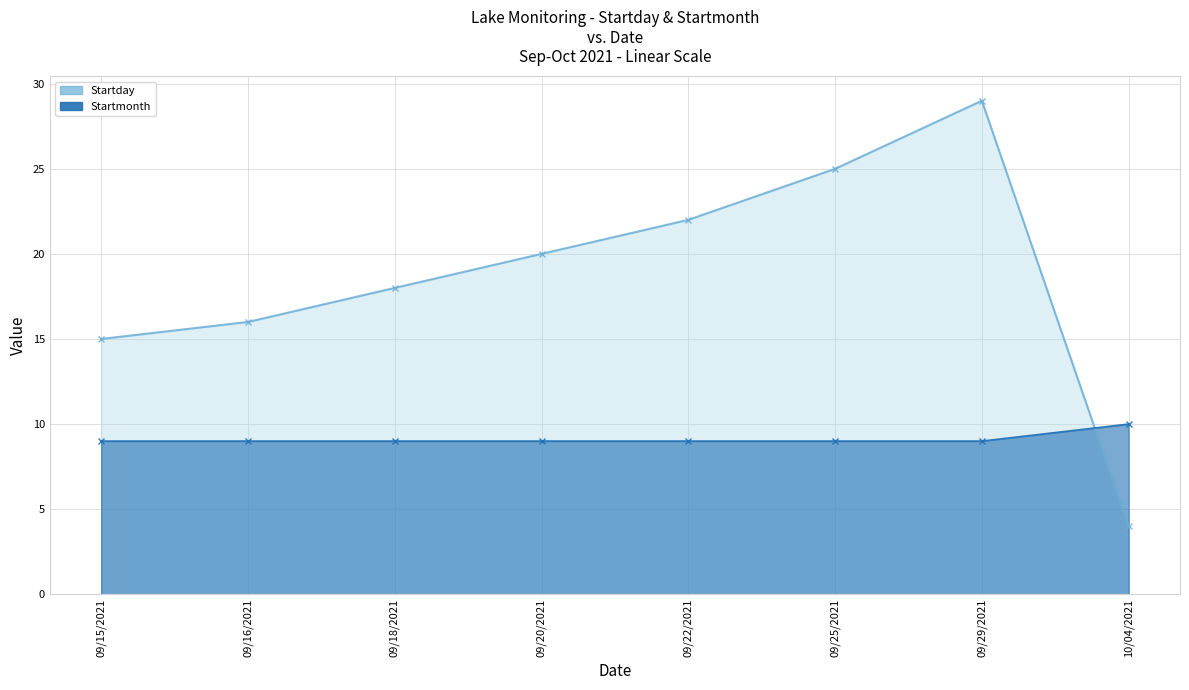

How many distinct data groups are displayed?

2